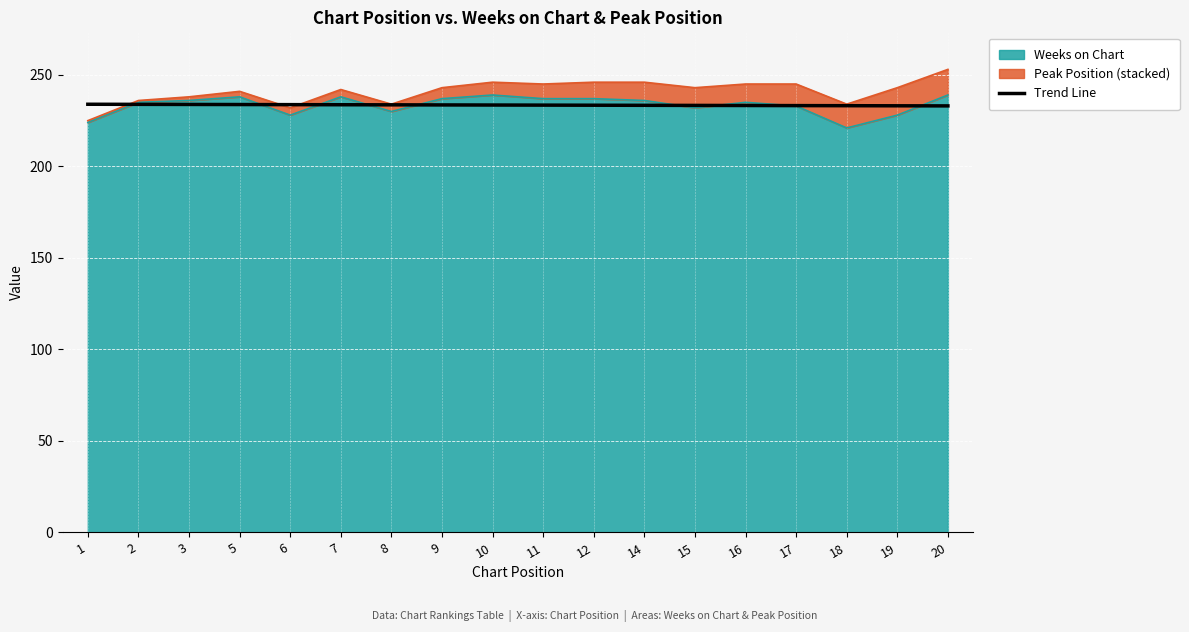

Between 14 and 11, which is larger?

11